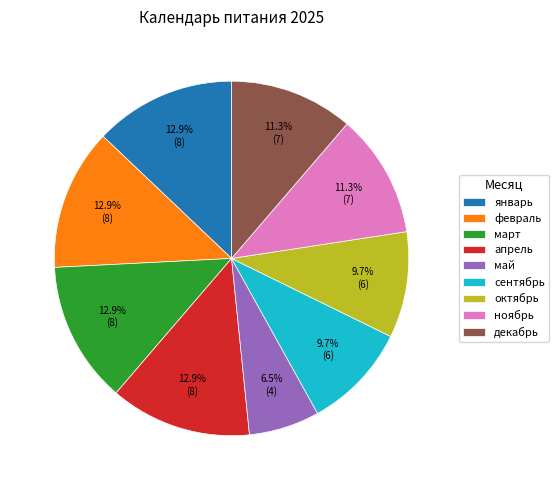

To the nearest percent, what is the difference between the largest and smallest slice percentages?

6%